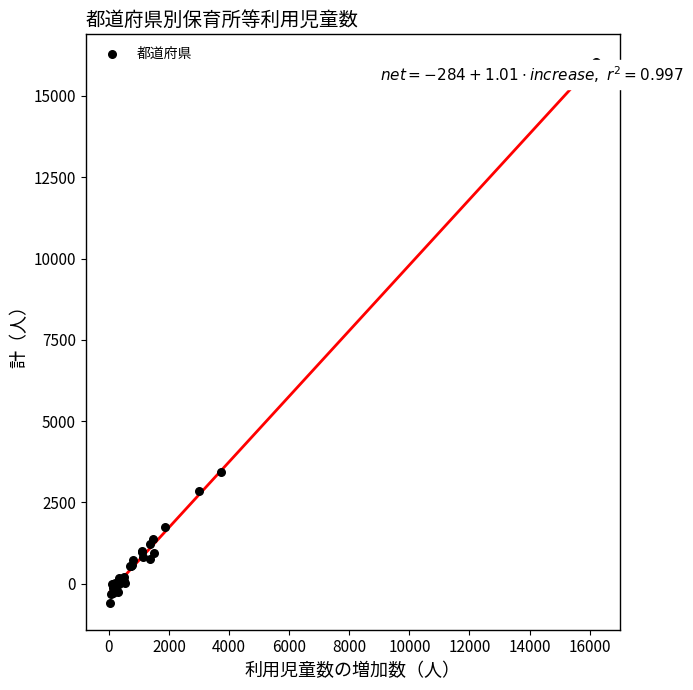

What Y value in the scatter plot is closest to 7724?

3436